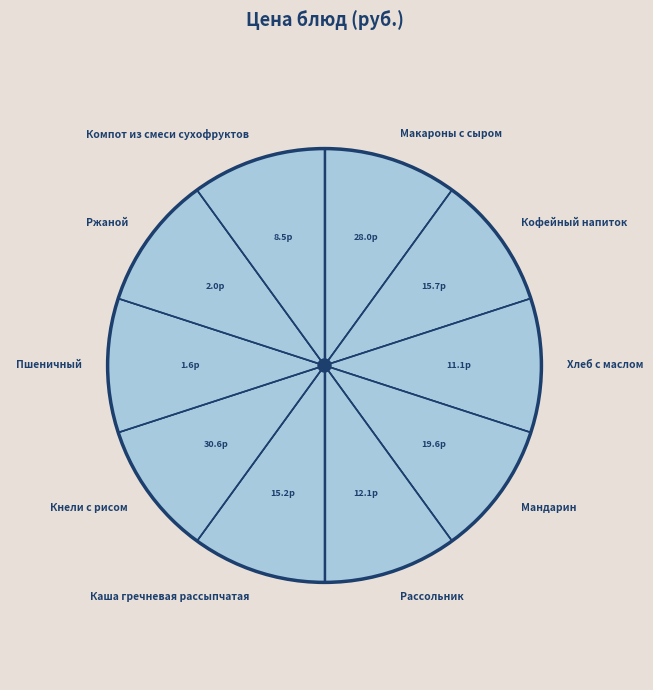

How many slices are in this pie chart?

10